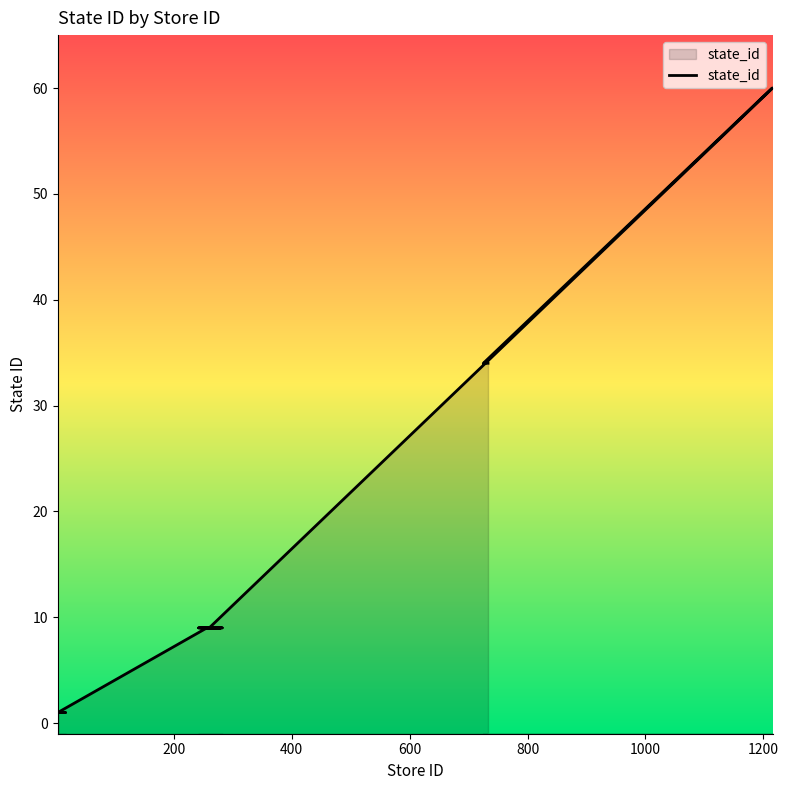

What is the greatest value displayed?

60